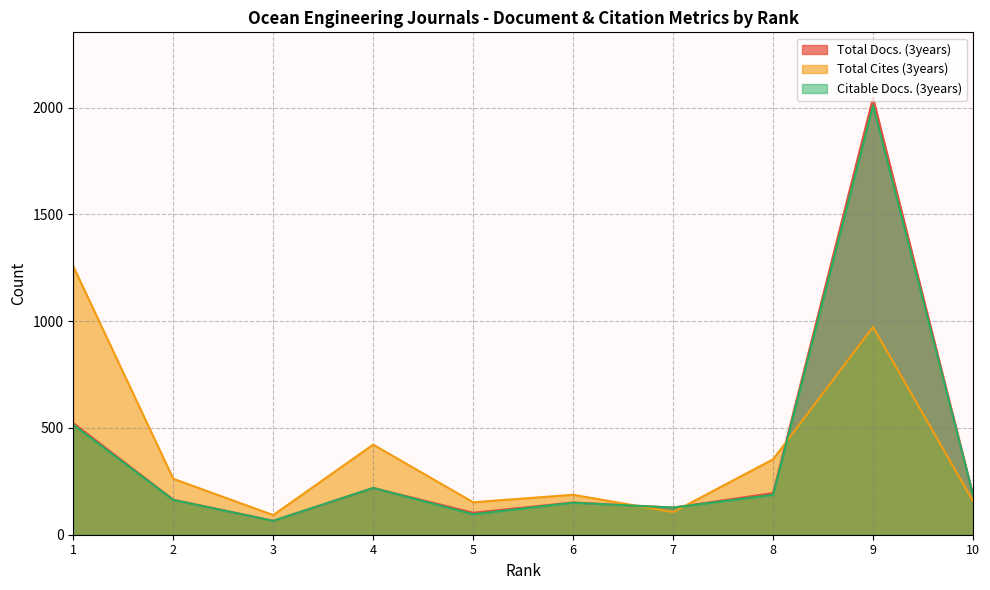

Which label corresponds to the smallest value in the chart?

3